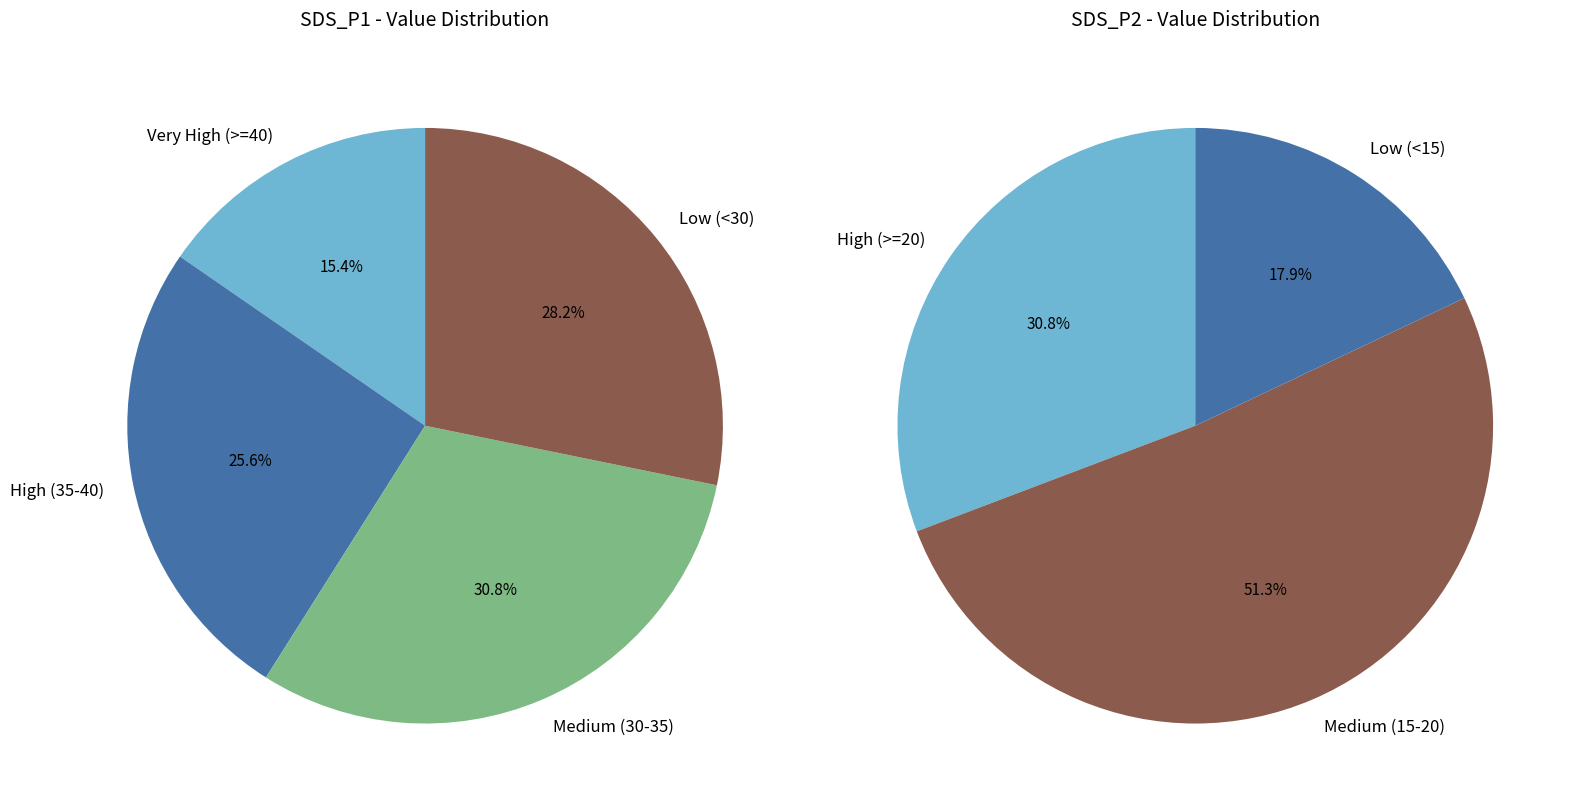

Is it true that 28 is 1% of the pie?

False